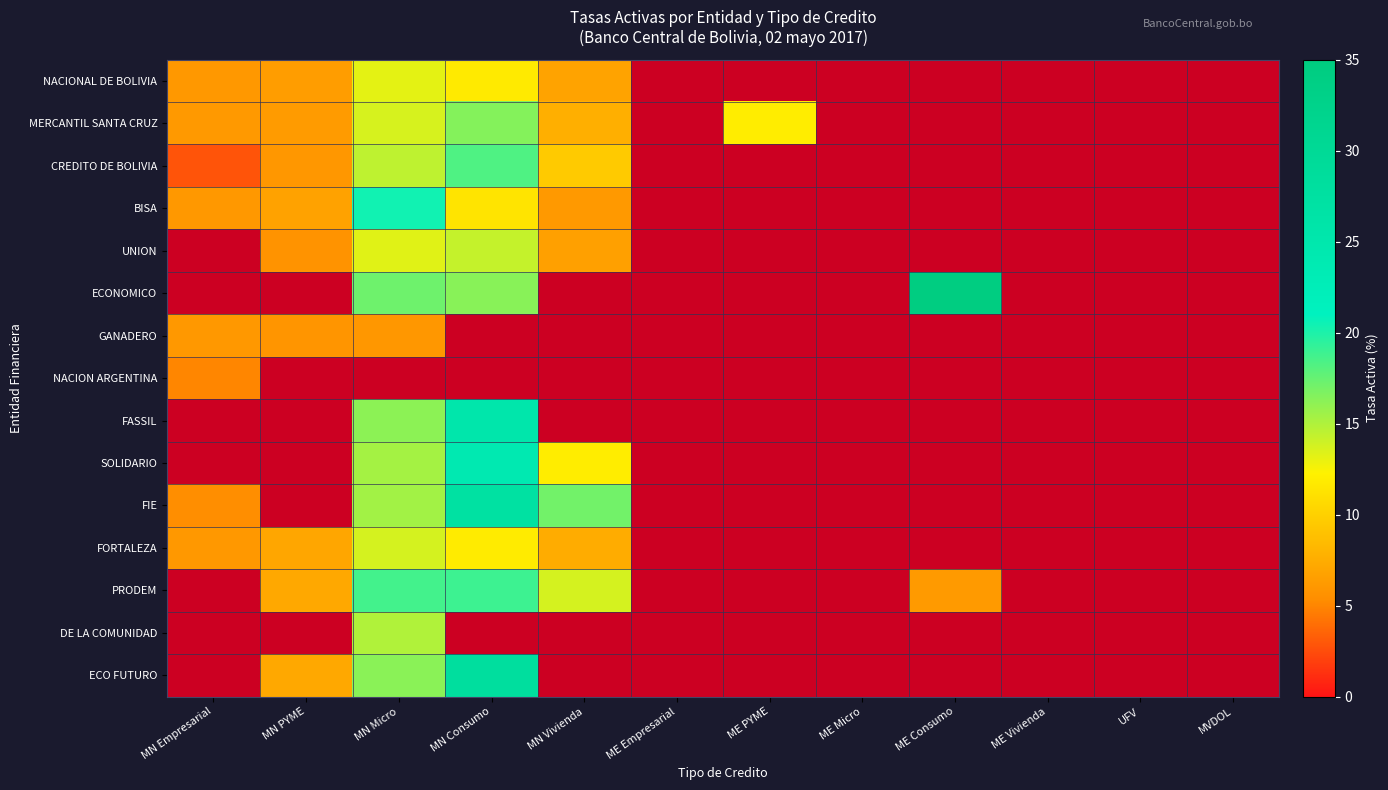

Where is FIE nearest to the value 16?

MN Micro